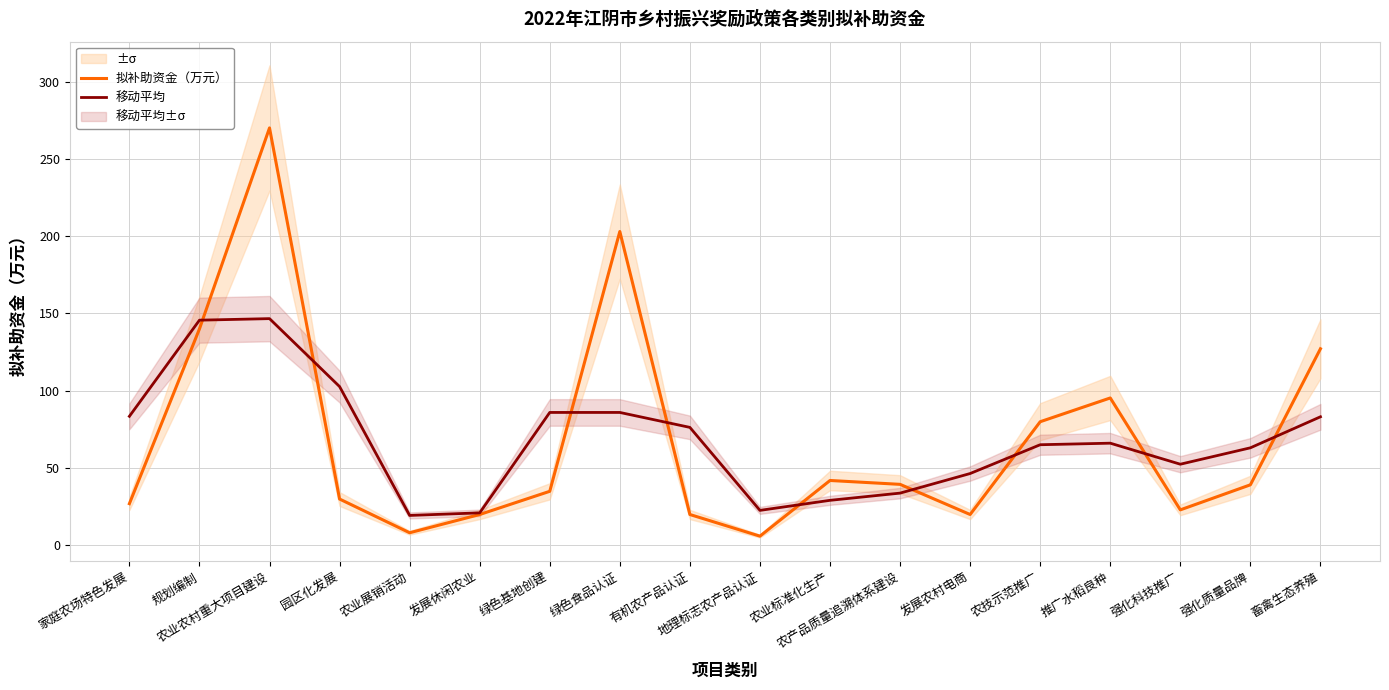

Which series has the largest total across all categories?

移动平均